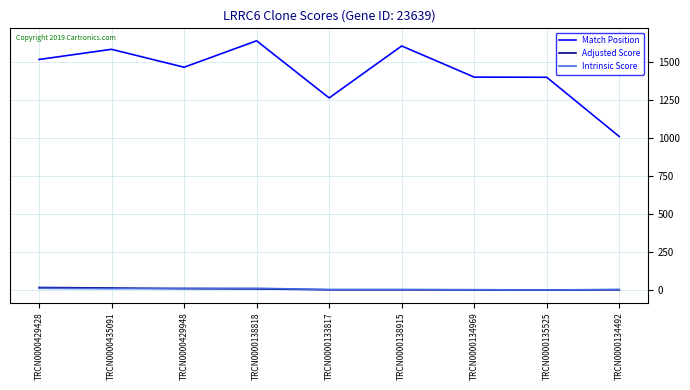

What is the difference between the highest and lowest values at TRCN0000134969?

1400.2